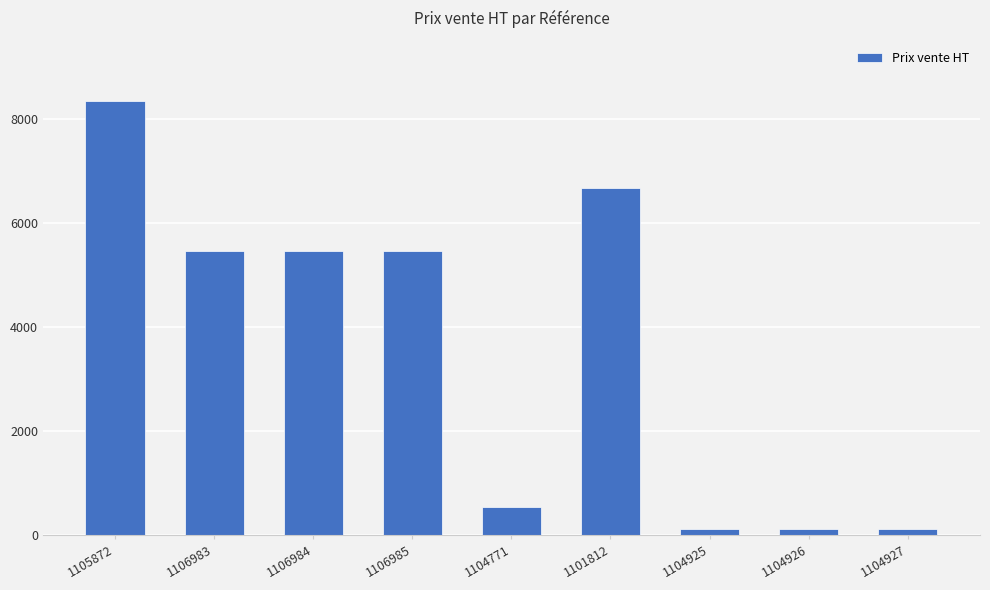

What is the difference between the maximum and second lowest values?

8227